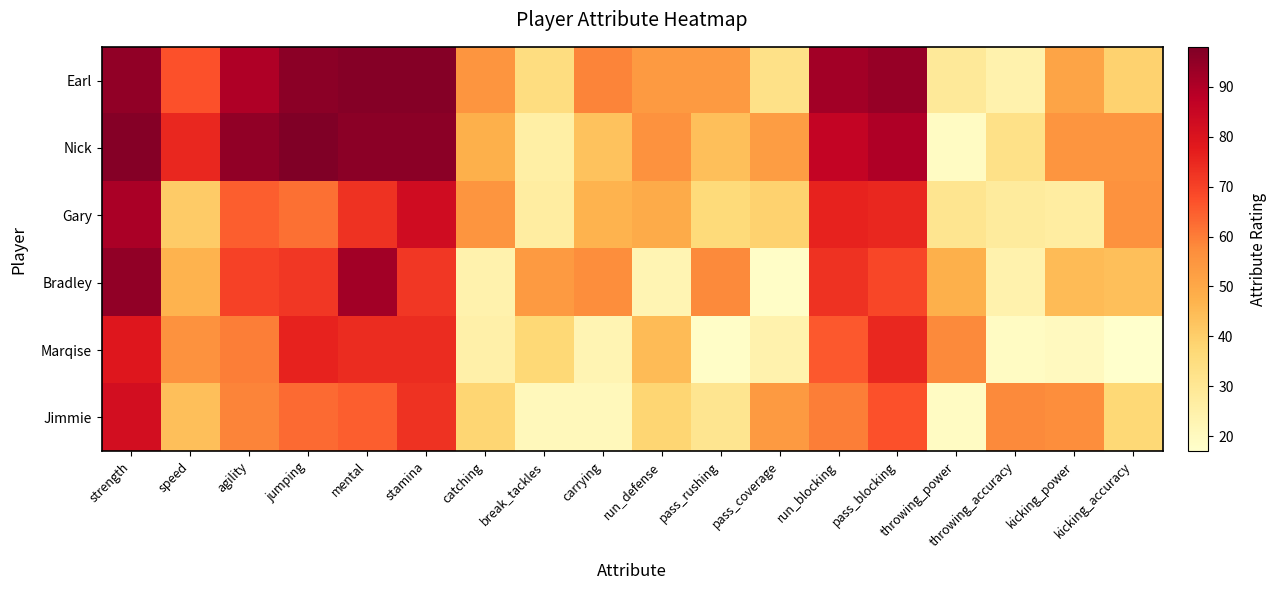

What is the spread (max minus min) of values at carrying?

38